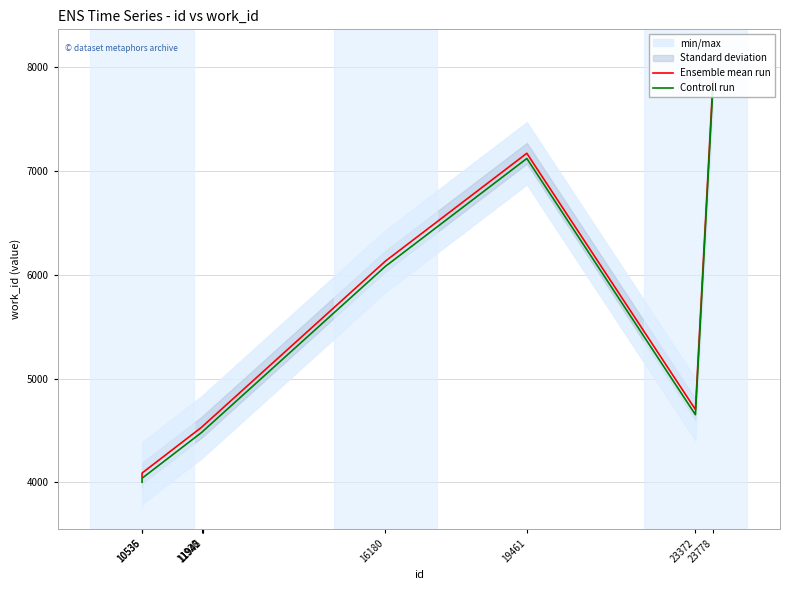

In Ensemble mean run, how many points are lower than both neighbors (excluding endpoints)?

1